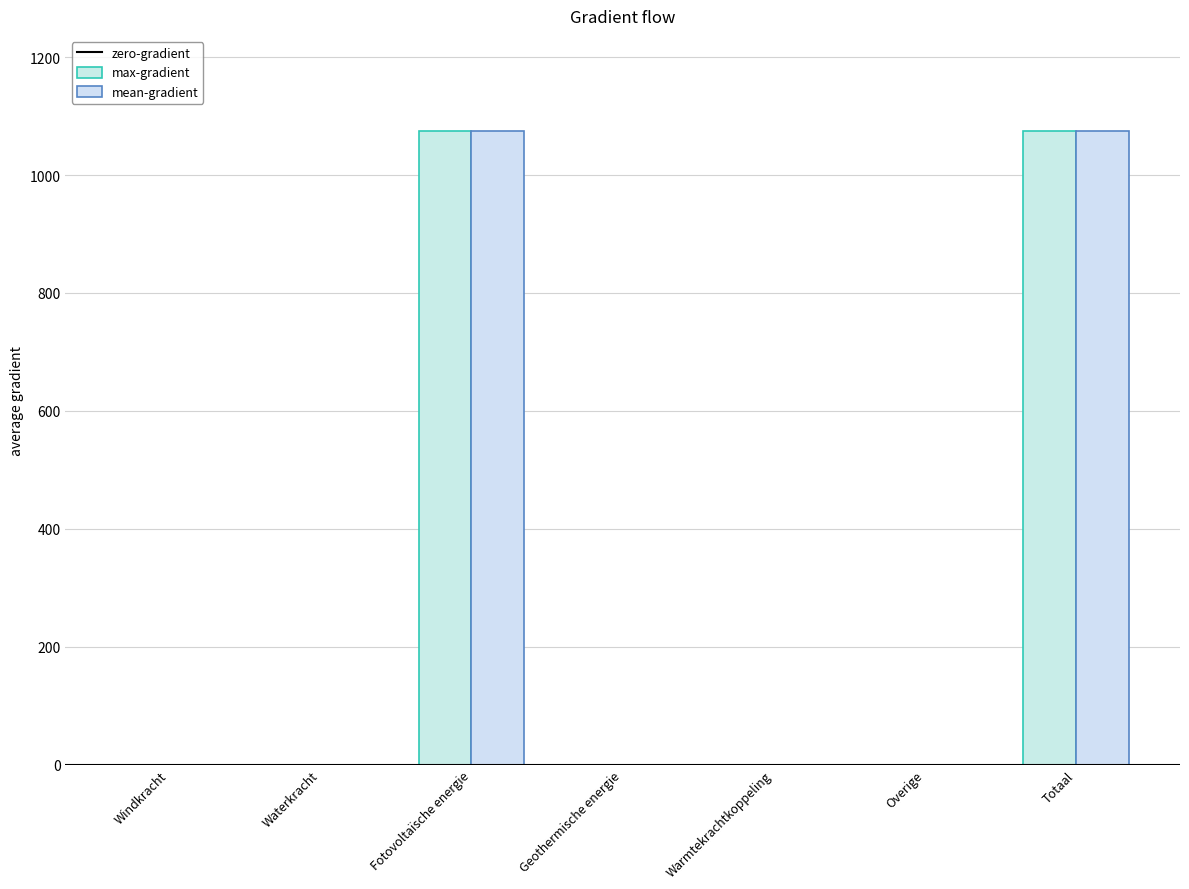

Are the bars horizontal?

No